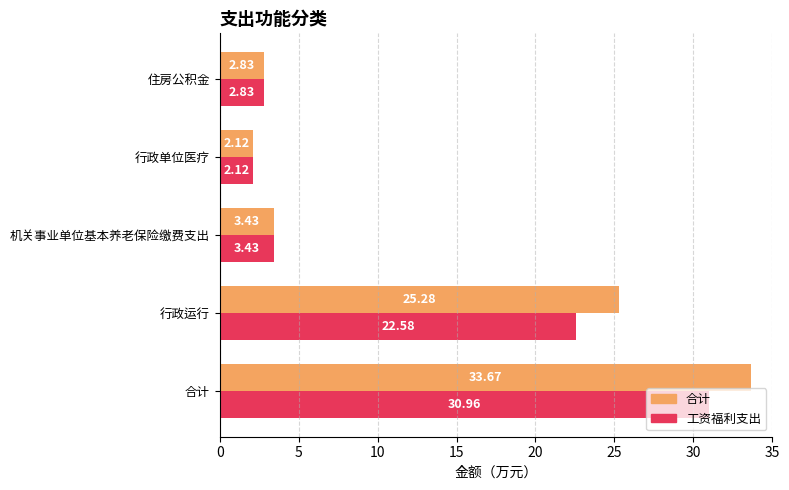

What is the difference between the 合计 values at 行政运行 and 合计?

8.4